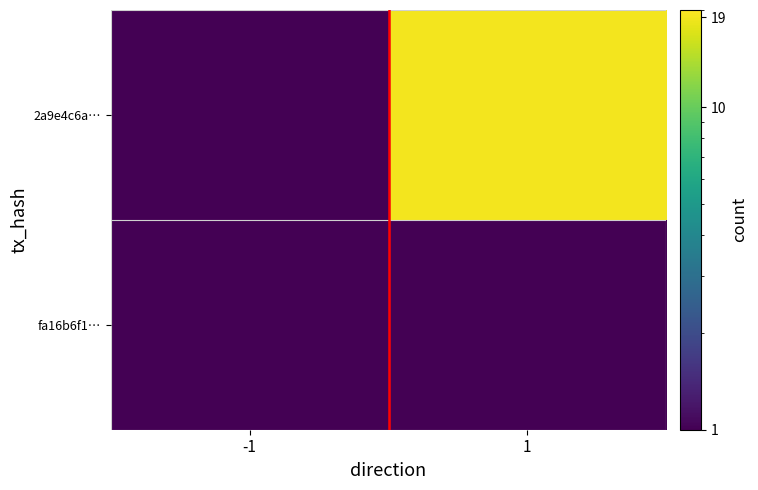

Reading left to right, list all the values displayed in this chart.

fa16b6f1…: -1=1	1=1
2a9e4c6a…: -1=1	1=19